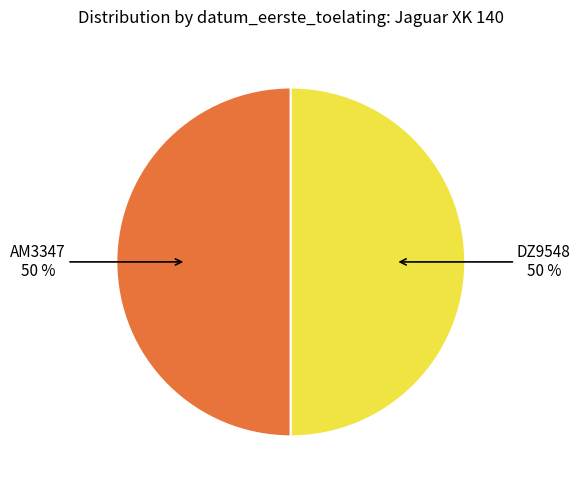

Do DZ9548 and AM3347 together represent more than half of the pie?

Yes